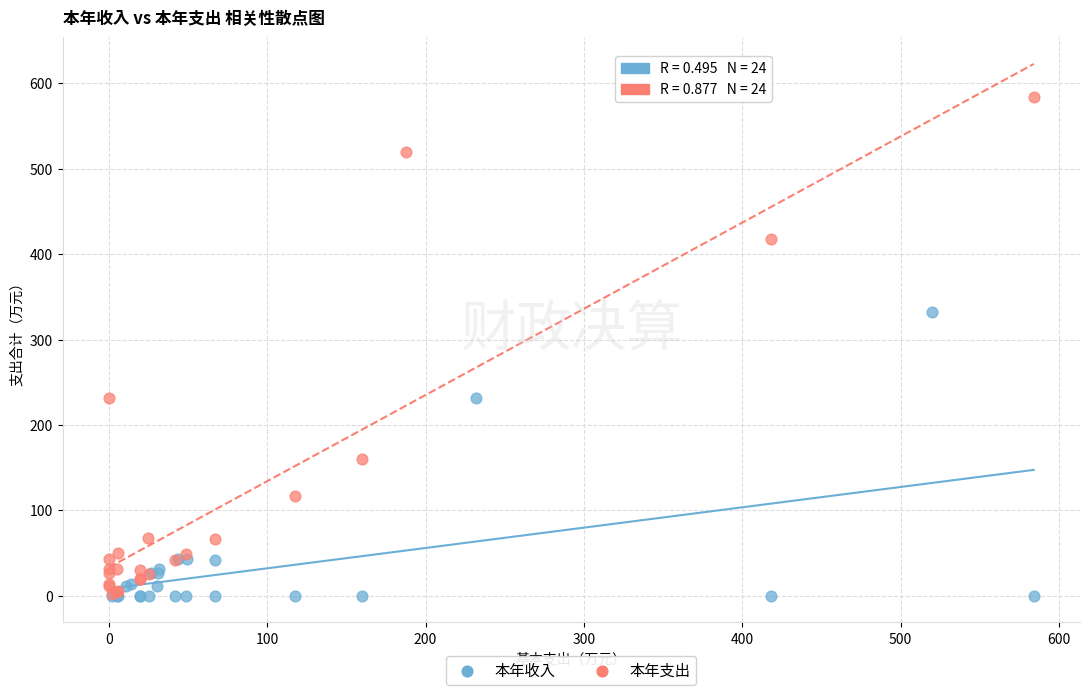

Which series contains the highest Y value?

本年支出